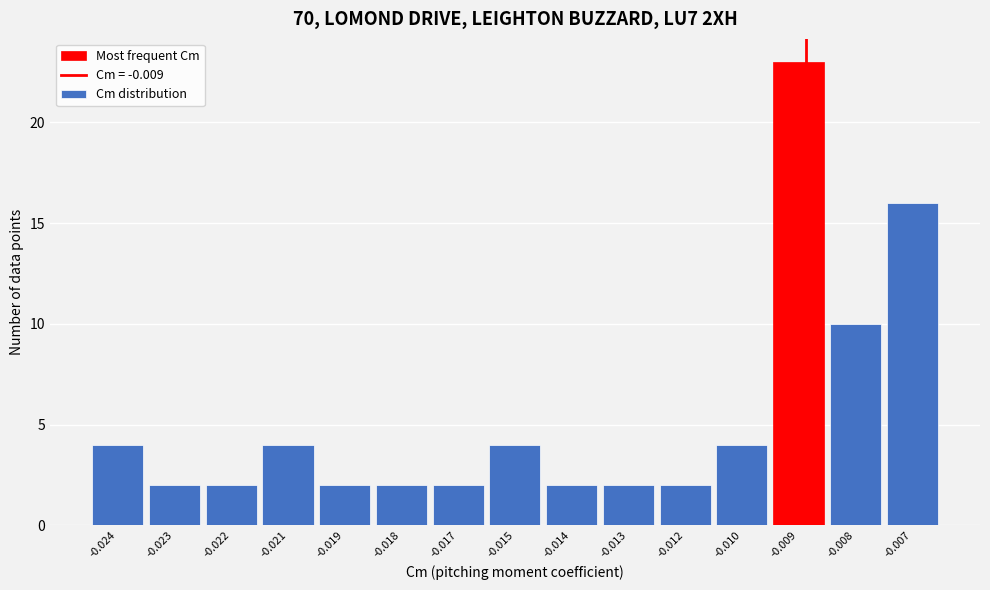

Reading right to left, list all the values displayed in this chart.

16	10	23	4	2	2	2	4	2	2	2	4	2	2	4